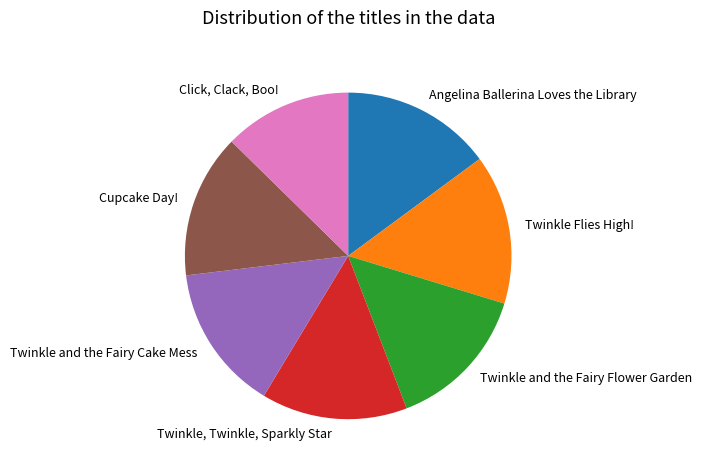

Which category has the smallest portion of the pie?

Click, Clack, Boo!